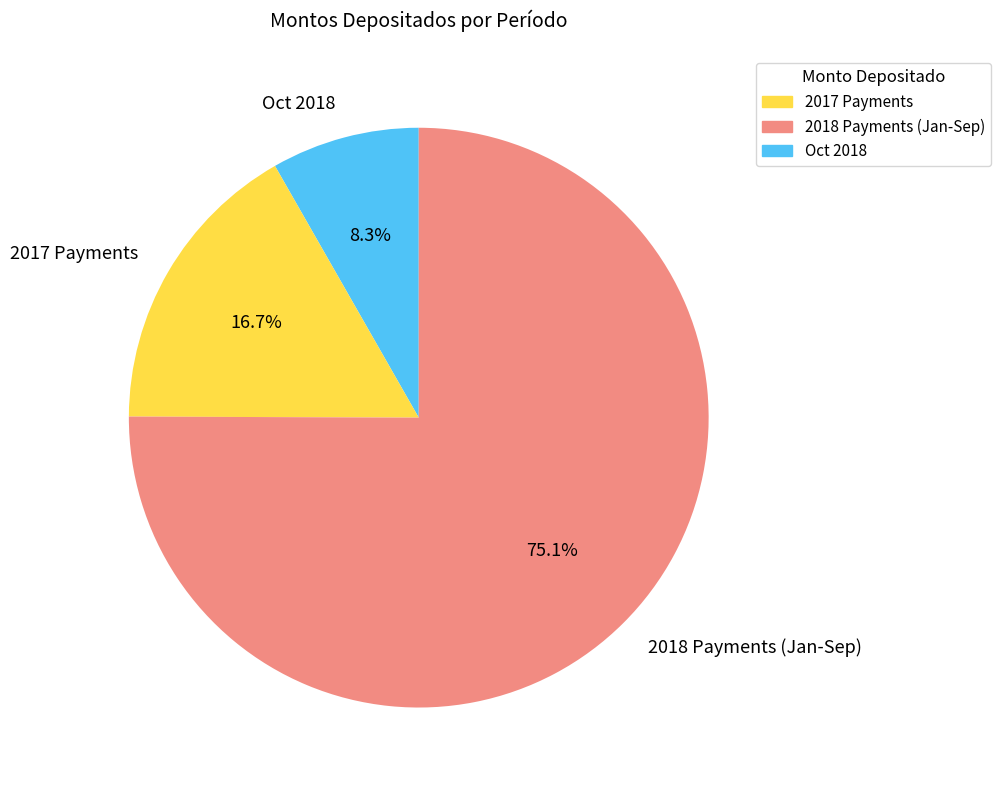

Which has a higher value, Oct 2018 or 2017 Payments?

2017 Payments